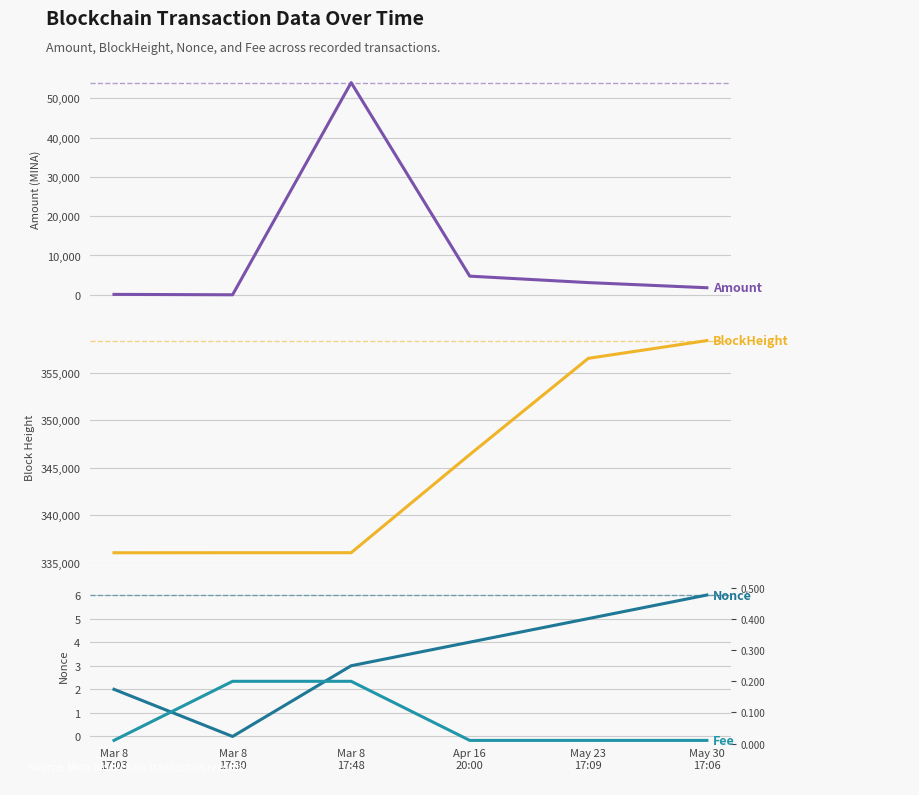

The value of BlockHeight at Apr 16
20:00 is 478859.1. True or false?

False